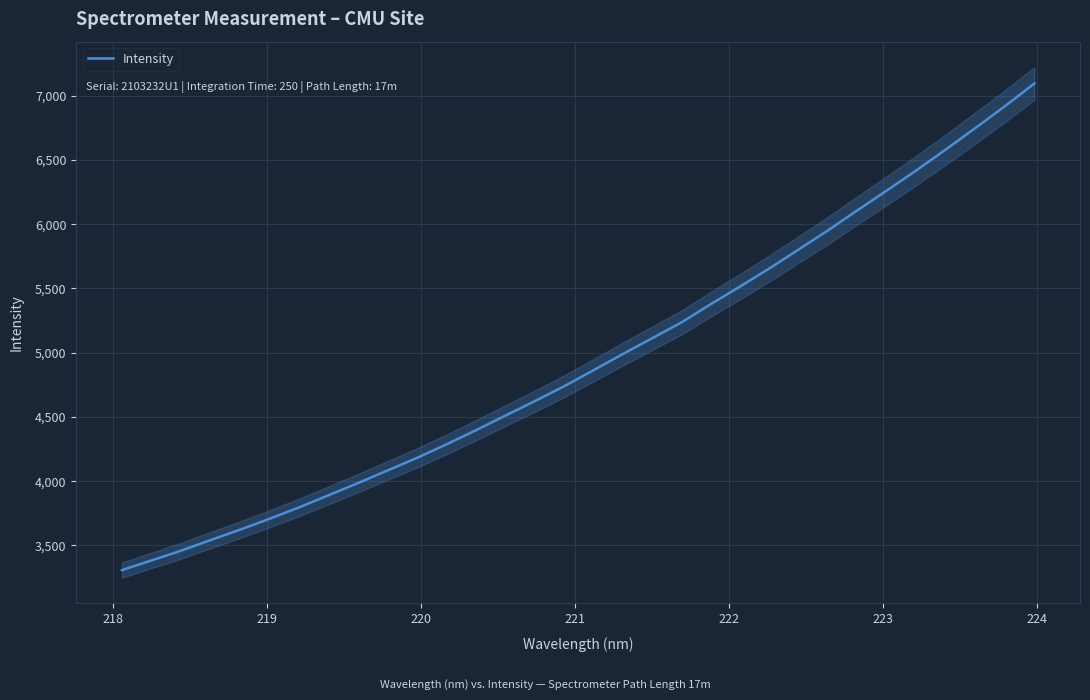

The value at 220 is 5904.1. True or false?

False